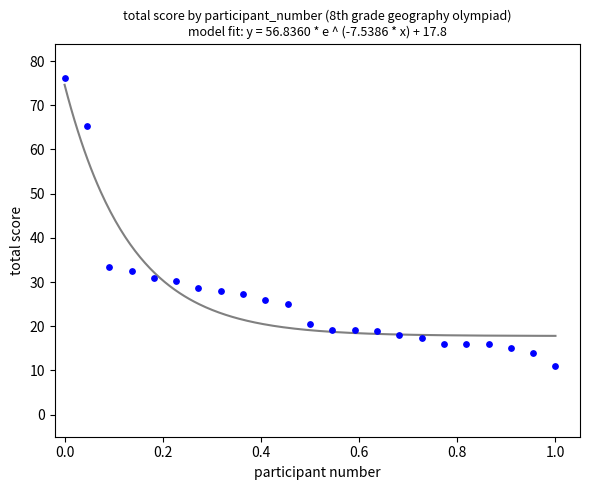

What Y value in the scatter plot is closest to 43?

33.5